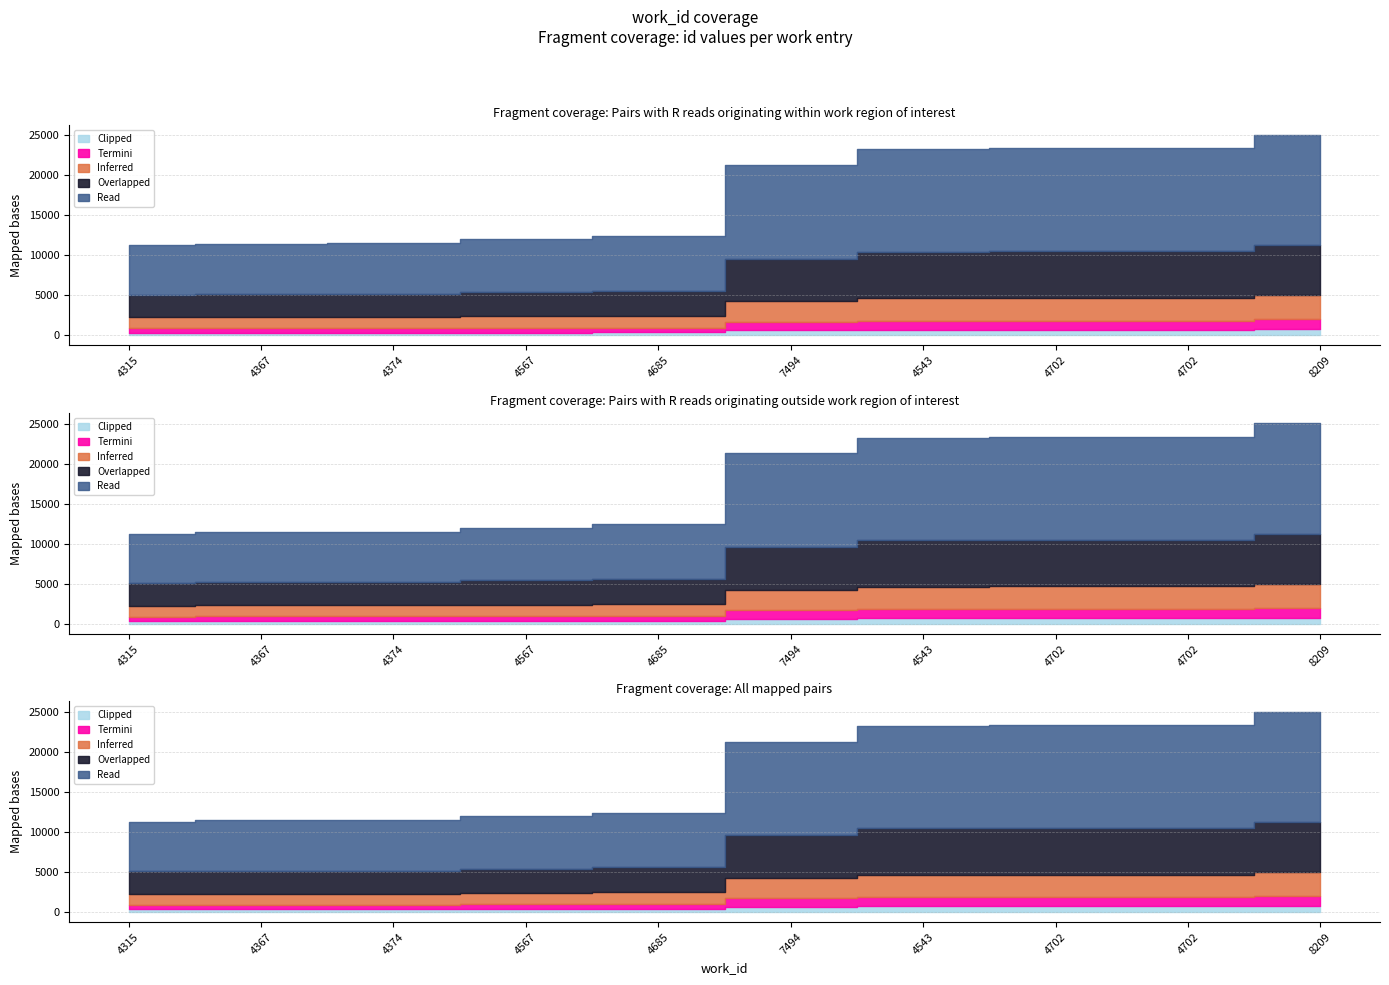

Where does the data first go above 21293?

4543